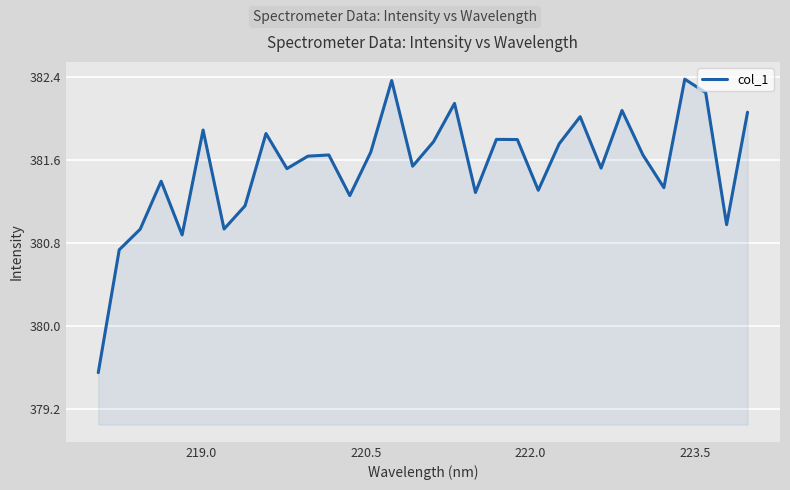

What is the maximum value shown in the chart?

382.4